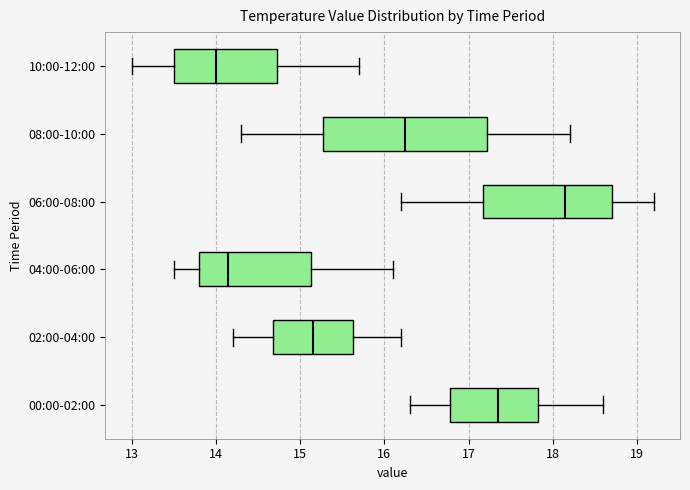

Which box has the furthest to the right median line?

06:00-08:00